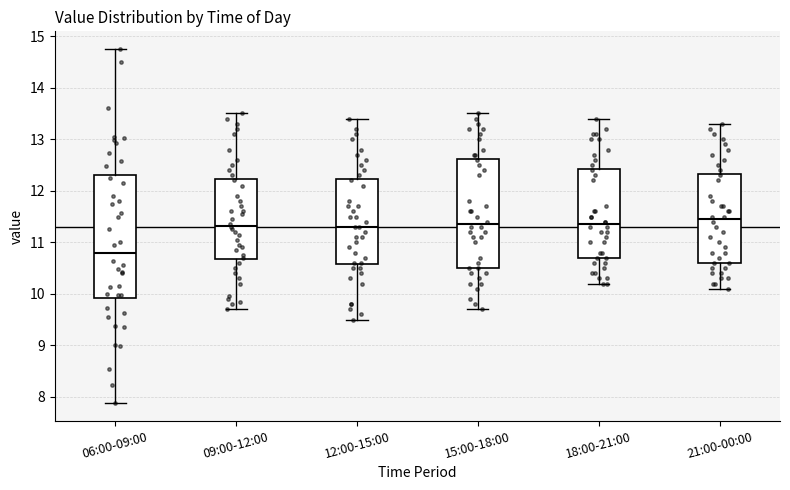

Which box's median line is the lowest?

06:00-09:00